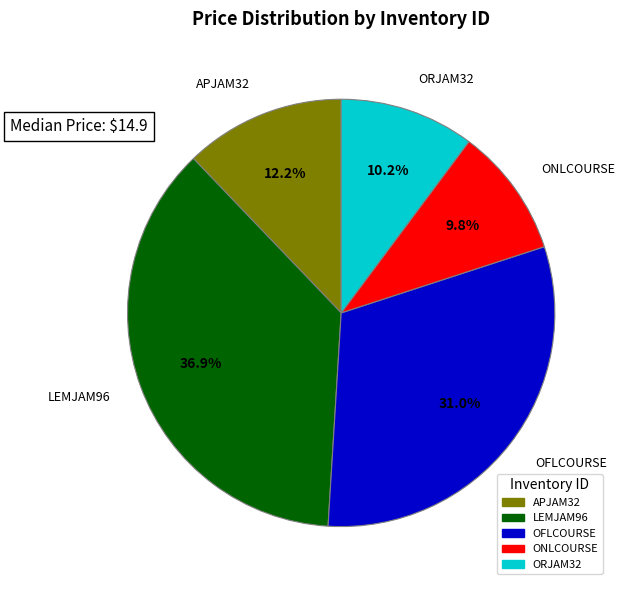

What portion of the pie excludes OFLCOURSE?

69.0%